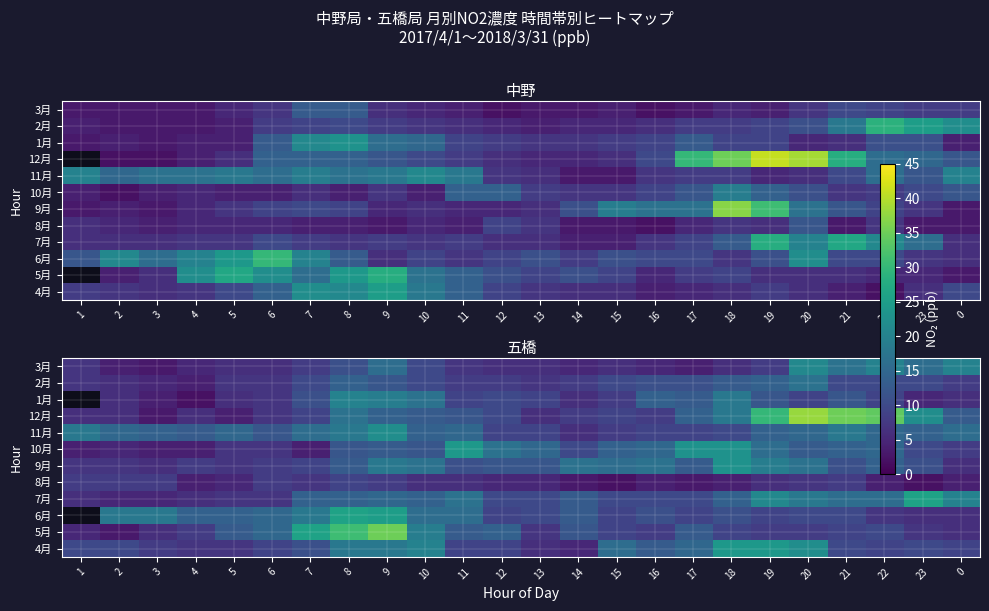

True or false: 5月 has a value of 16.5 at 14.

False